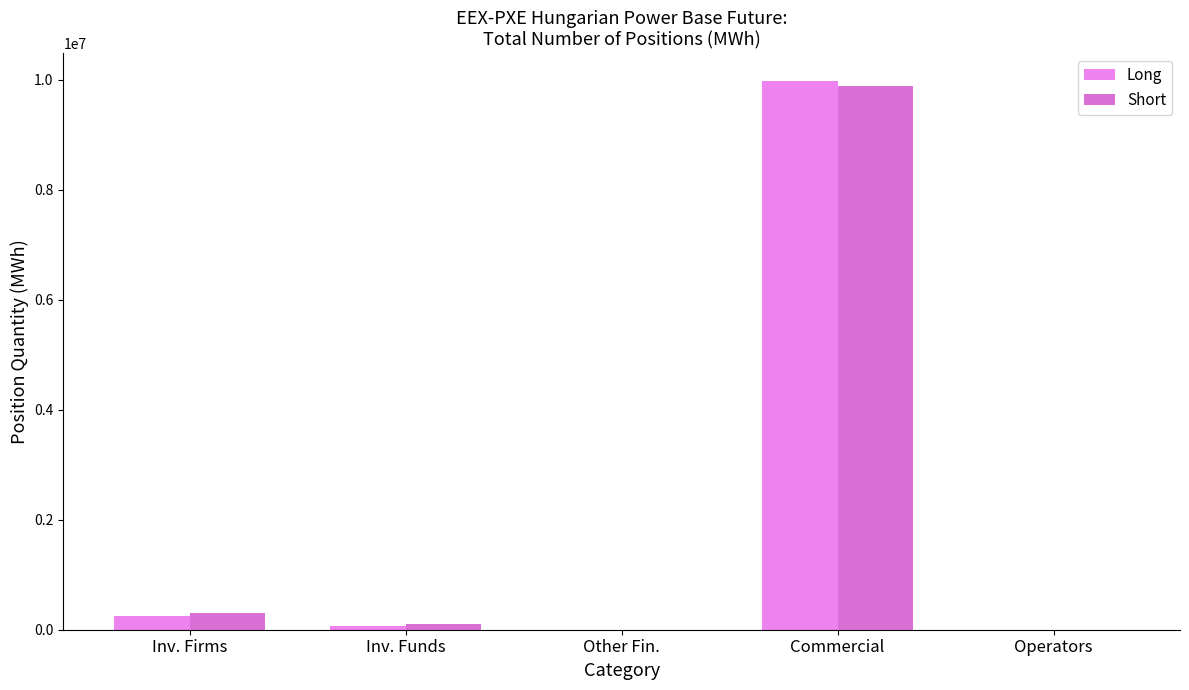

How many data points does each series have?

5